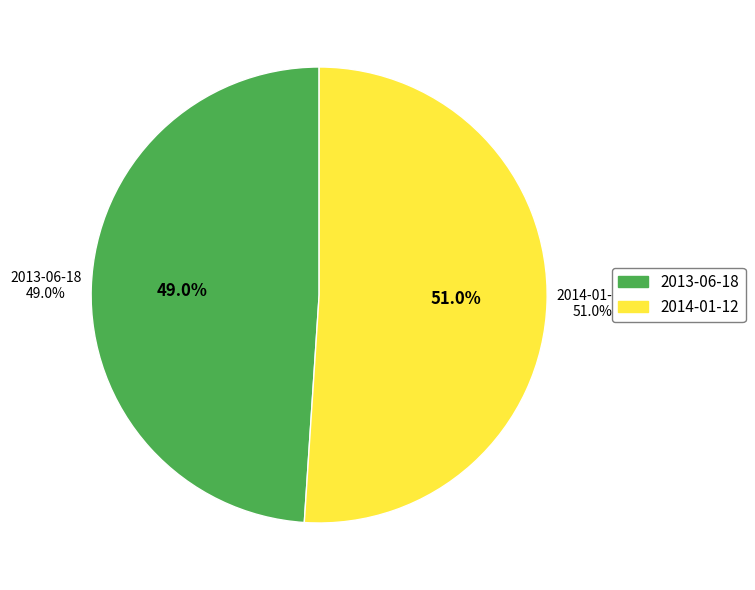

Which slice is the largest?

2014-01-12